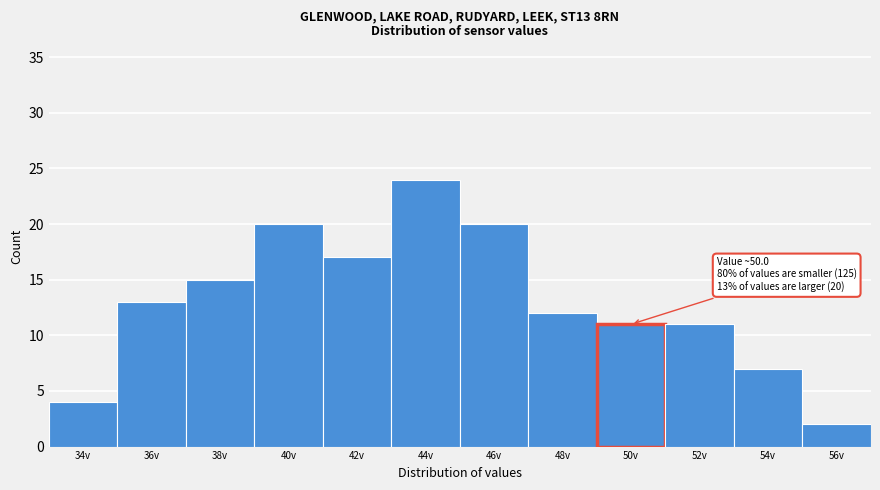

Reading left to right, what are all the values shown in this chart?

34v=4	36v=13	38v=15	40v=20	42v=17	44v=24	46v=20	48v=12	50v=11	52v=11	54v=7	56v=2